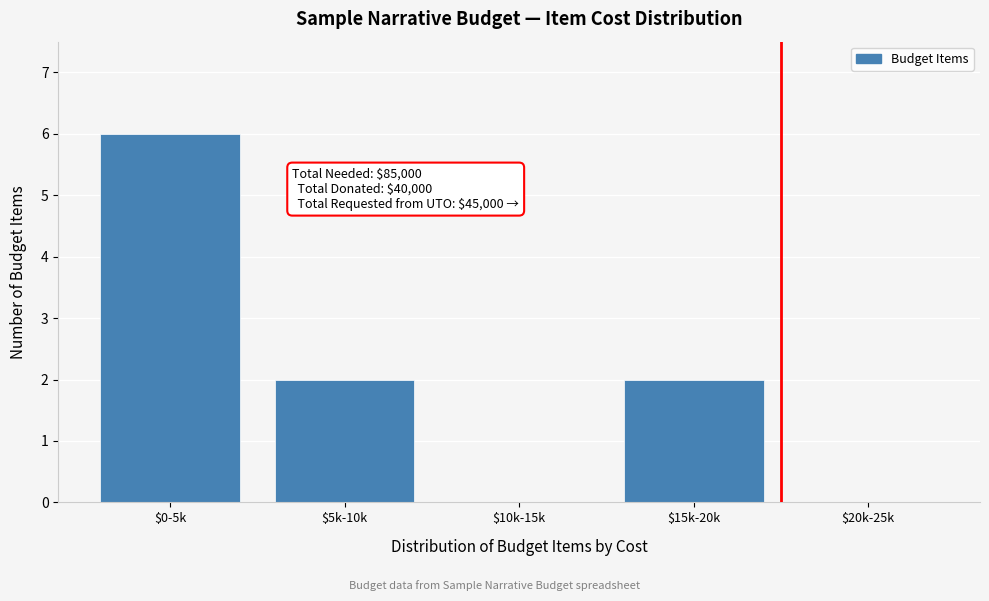

What is the sum of all values?

10